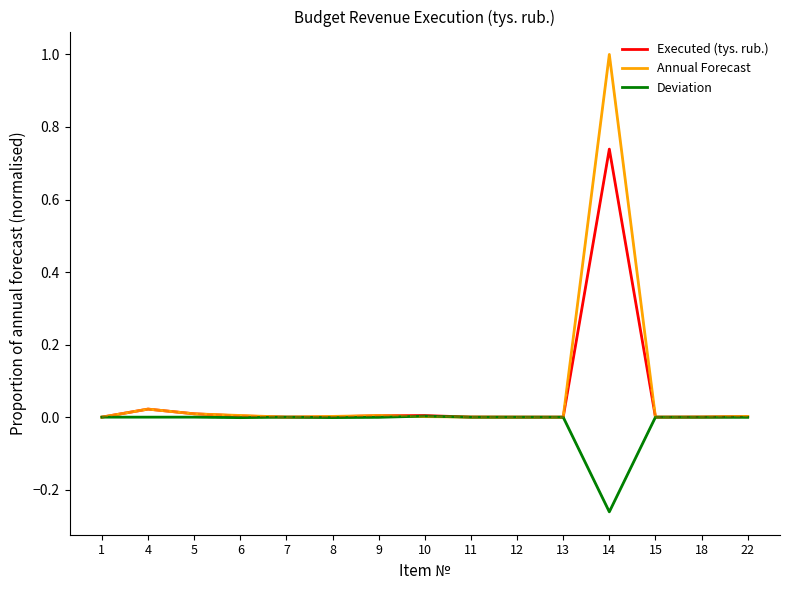

Which category has the highest value across all series?

14